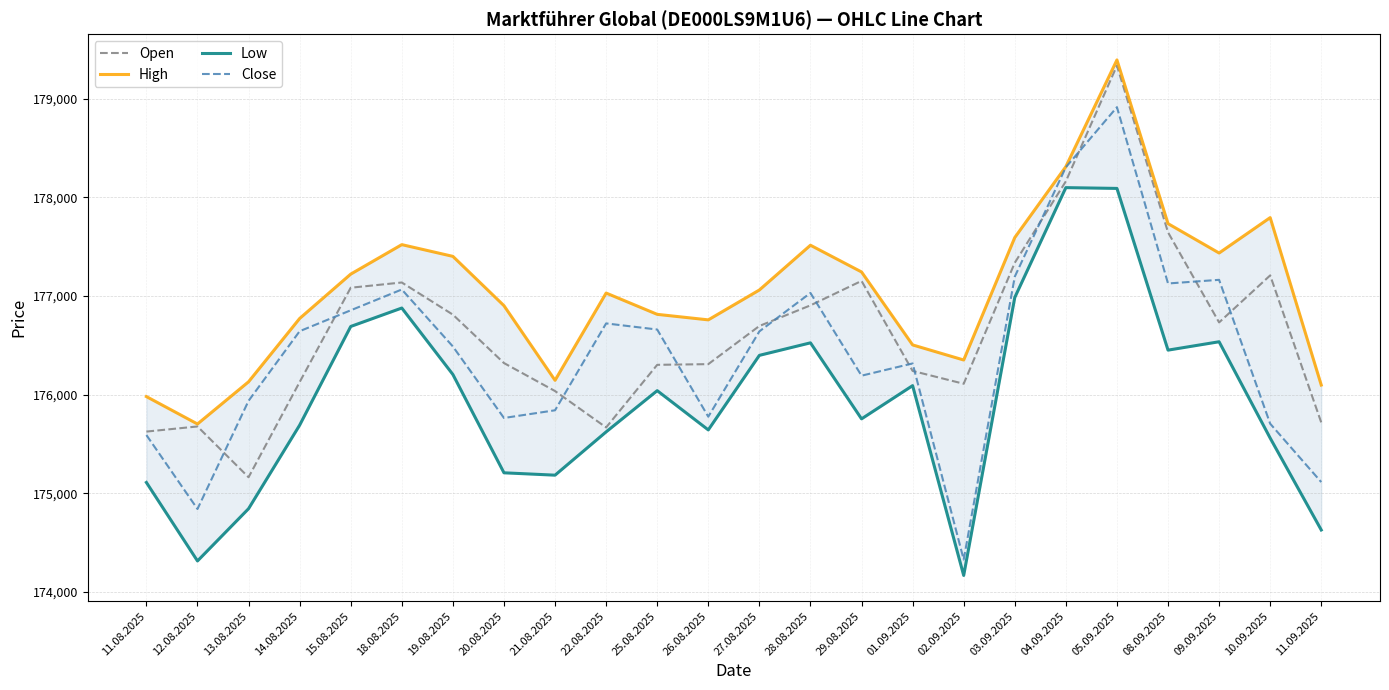

At which category is the sum across all series the highest?

05.09.2025